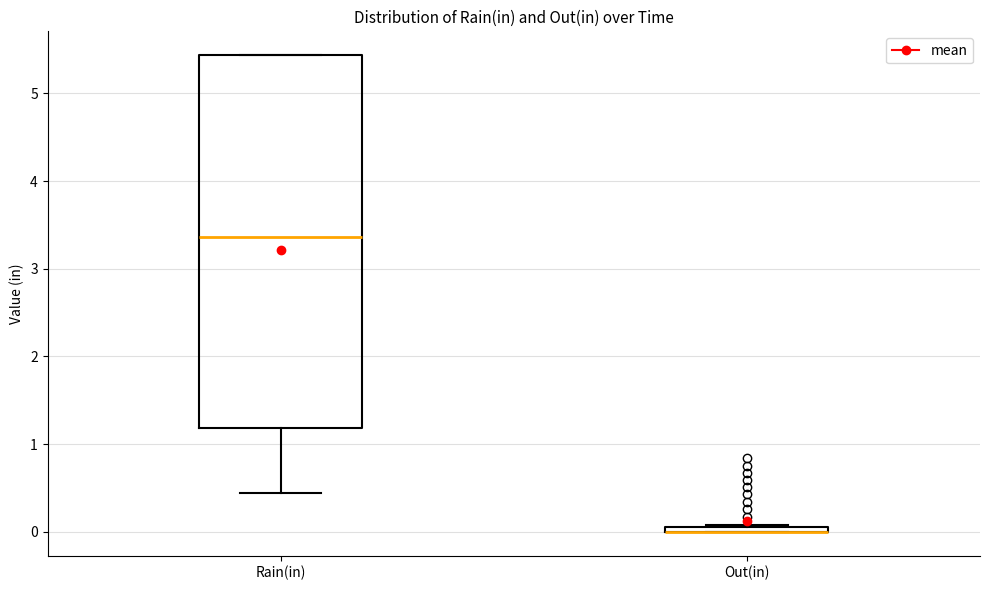

Where does the lower whisker of the box for Rain(in) end on the y-axis? The values are not printed on the chart, so give them approximately, as read against the axis.

0.4